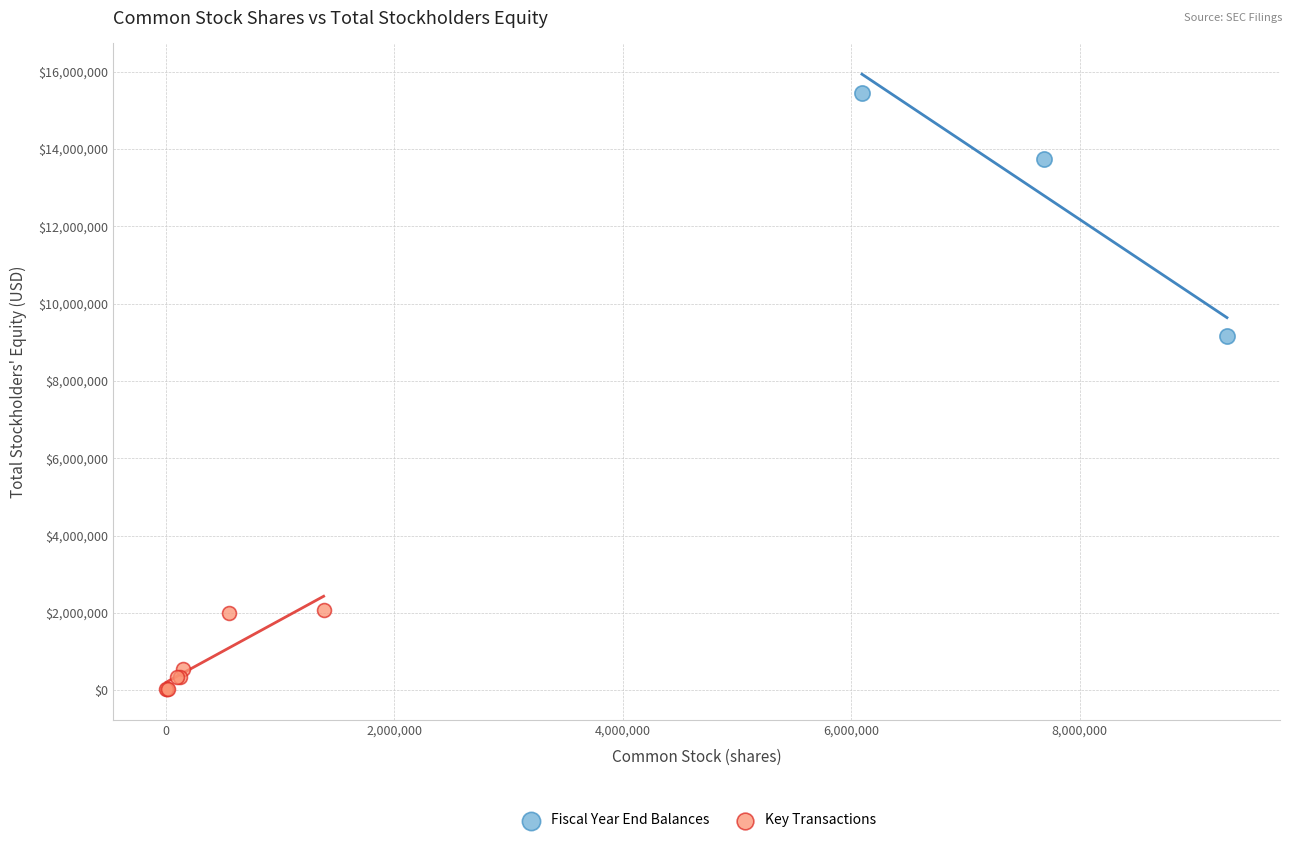

Which series contains the lowest Y value?

Key Transactions